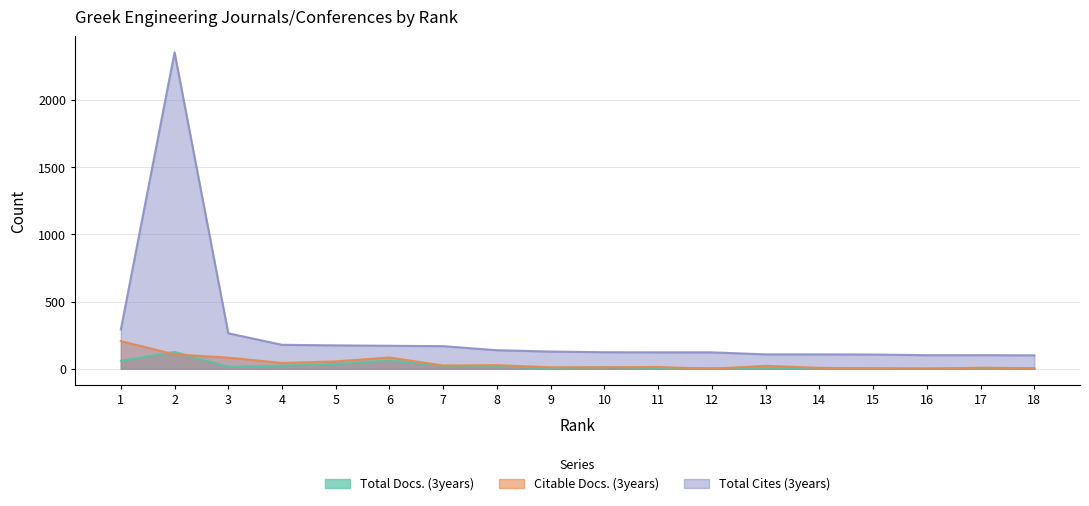

How many lines are shown in the chart?

3